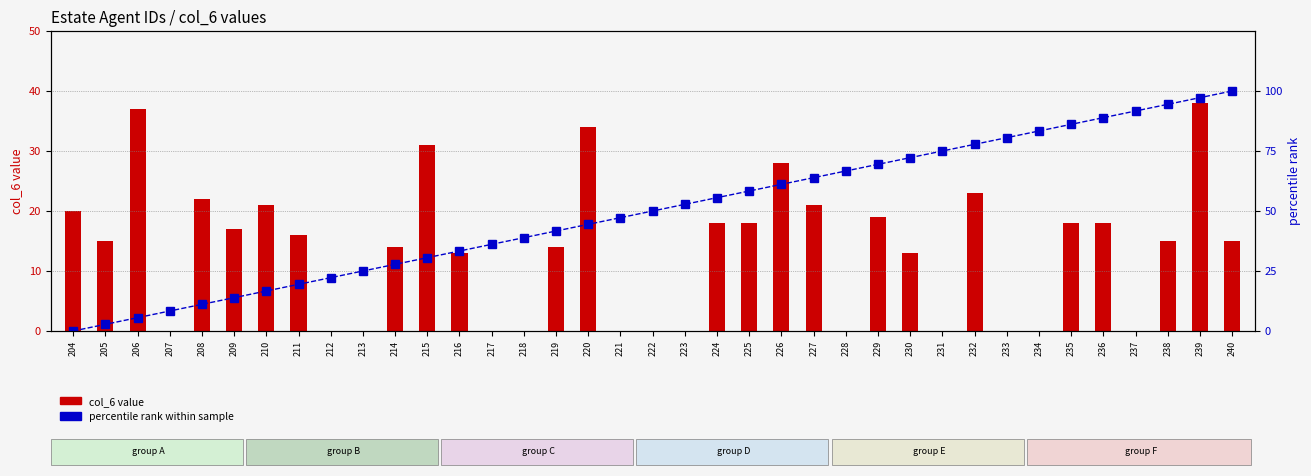

What is the difference between the second highest and minimum values in the percentile rank (agent id) series?

97.2